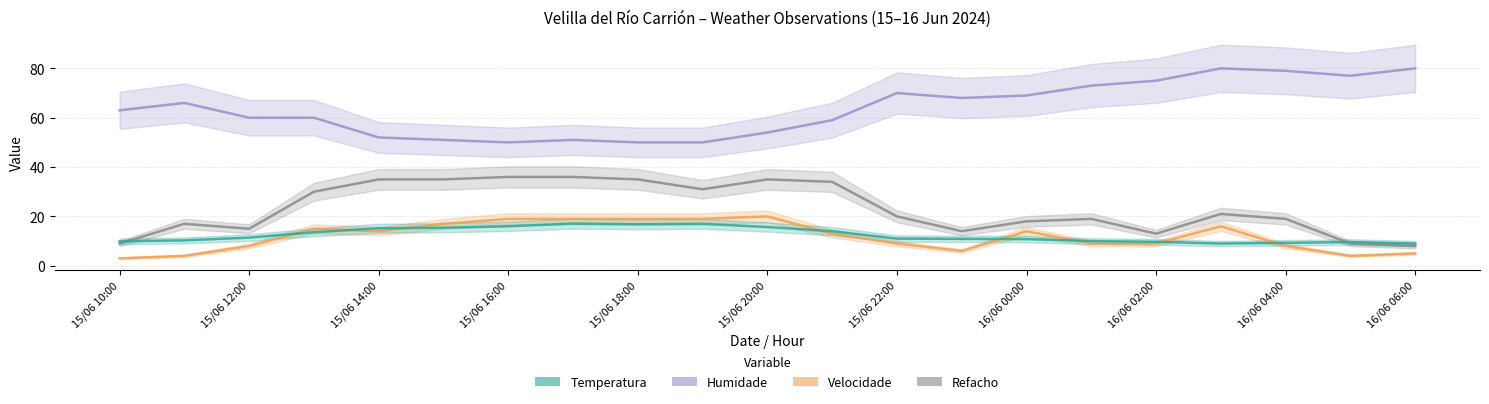

What is the total value across all series at 19?

99.6